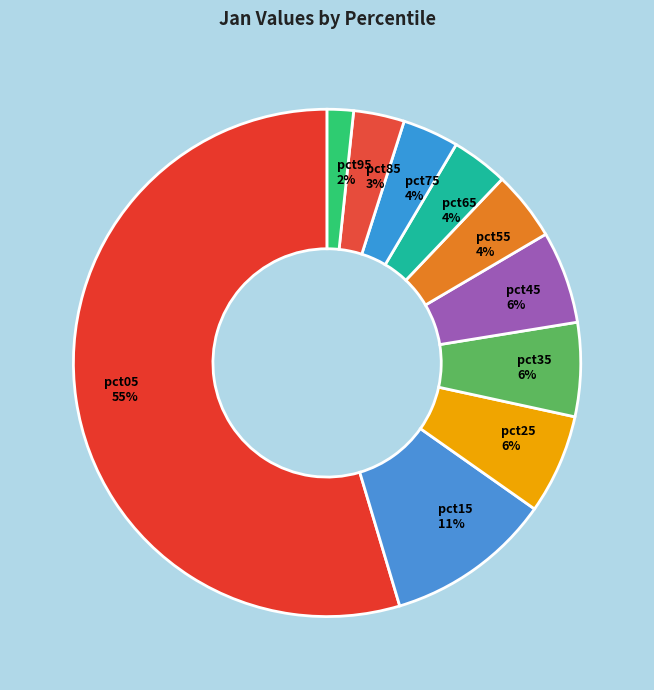

To the nearest percent, what is the difference between the pct55 and pct35 slice percentages?

2%